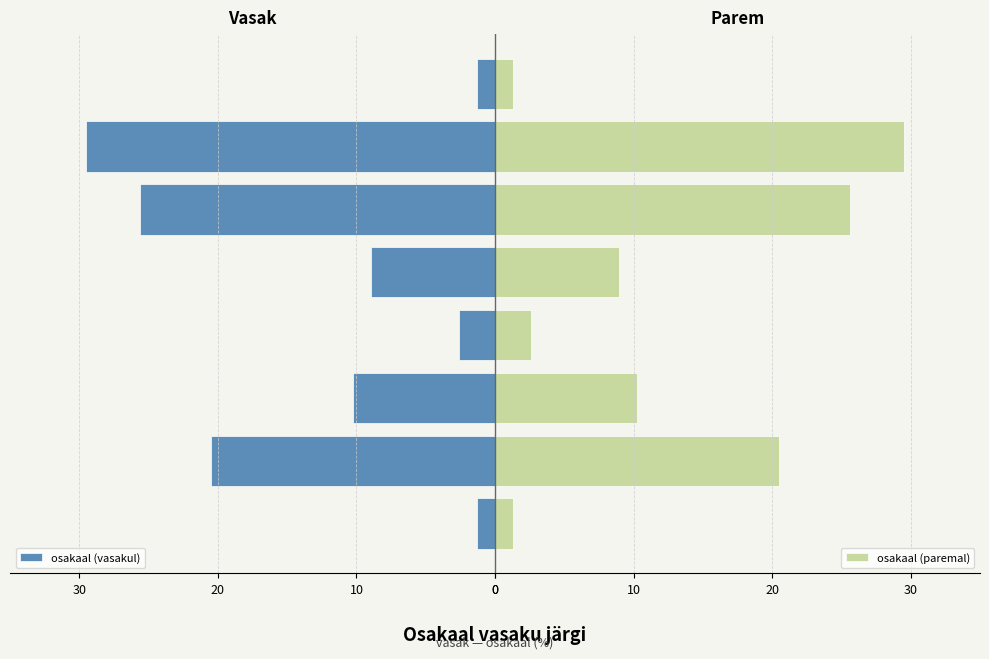

How many values in the osakaal (paremal) series are below 10?

4